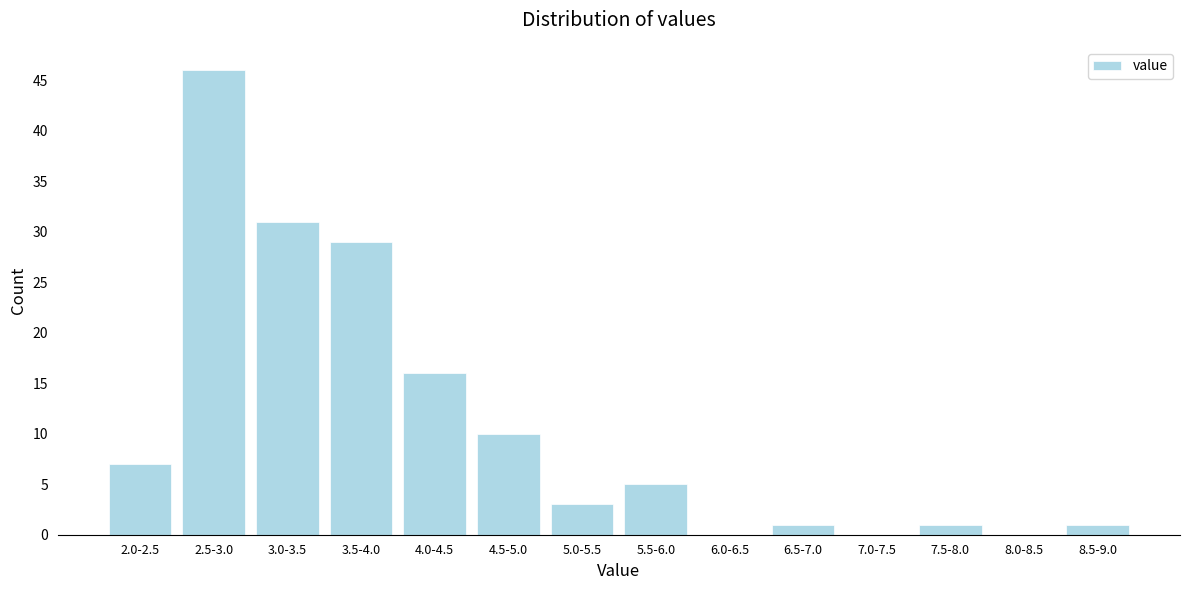

Reading left to right, extract all data points from this chart.

2.0-2.5=7	2.5-3.0=46	3.0-3.5=31	3.5-4.0=29	4.0-4.5=16	4.5-5.0=10	5.0-5.5=3	5.5-6.0=5	6.0-6.5=0	6.5-7.0=1	7.0-7.5=0	7.5-8.0=1	8.0-8.5=0	8.5-9.0=1